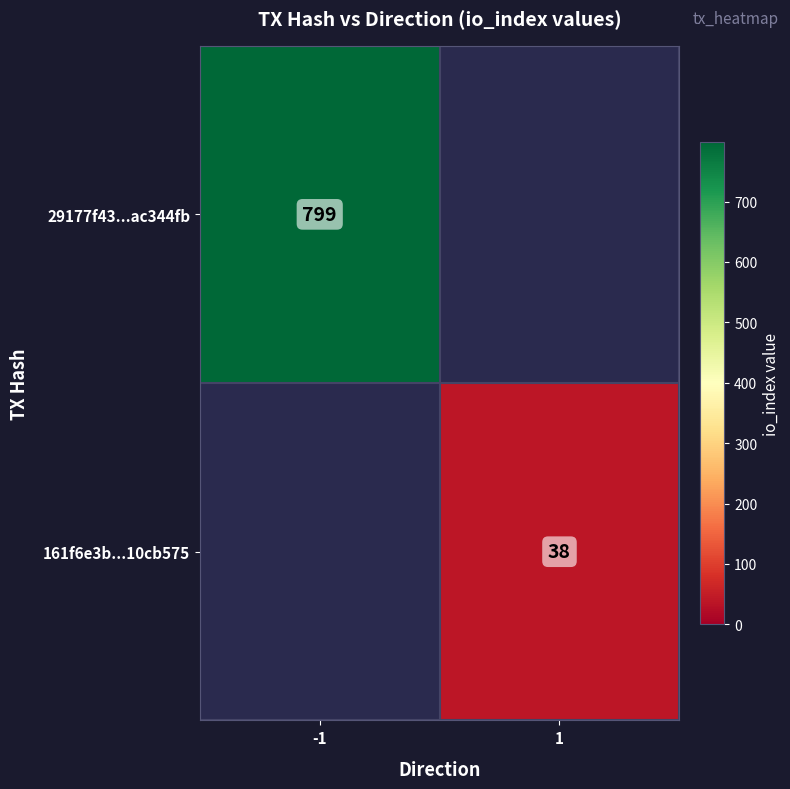

How many series are shown in this chart?

2